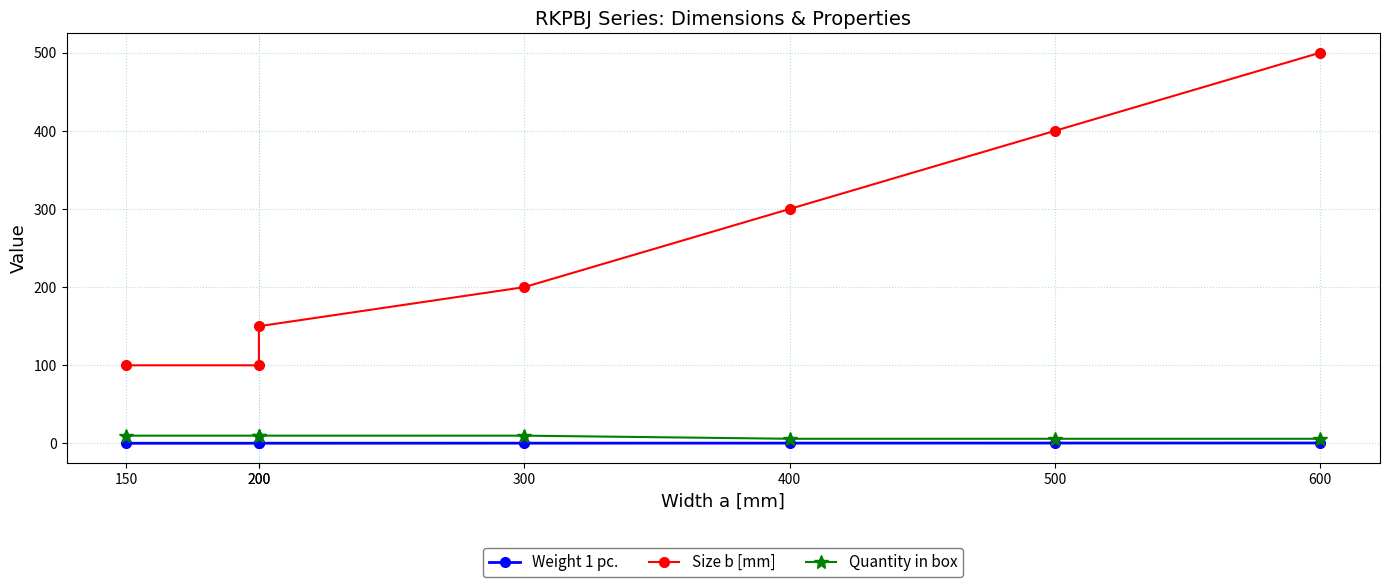

What is the sum of the Weight 1 pc. values at 400 and 150?

0.7